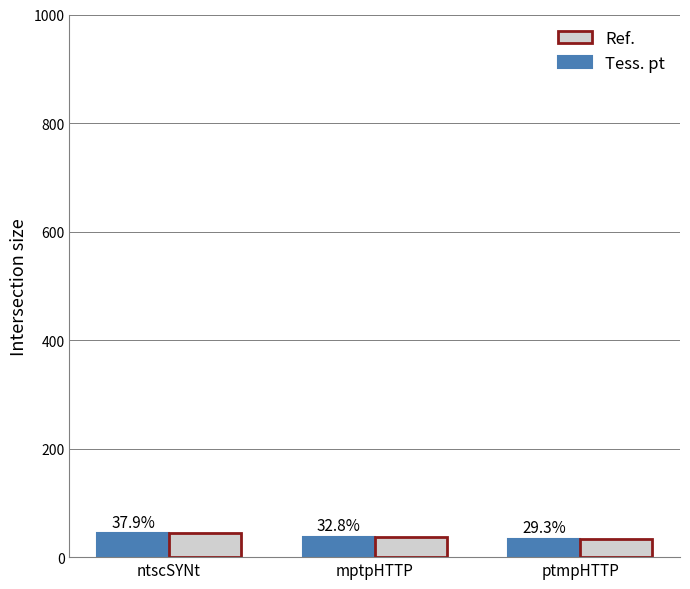

How many bars are there in each group?

2